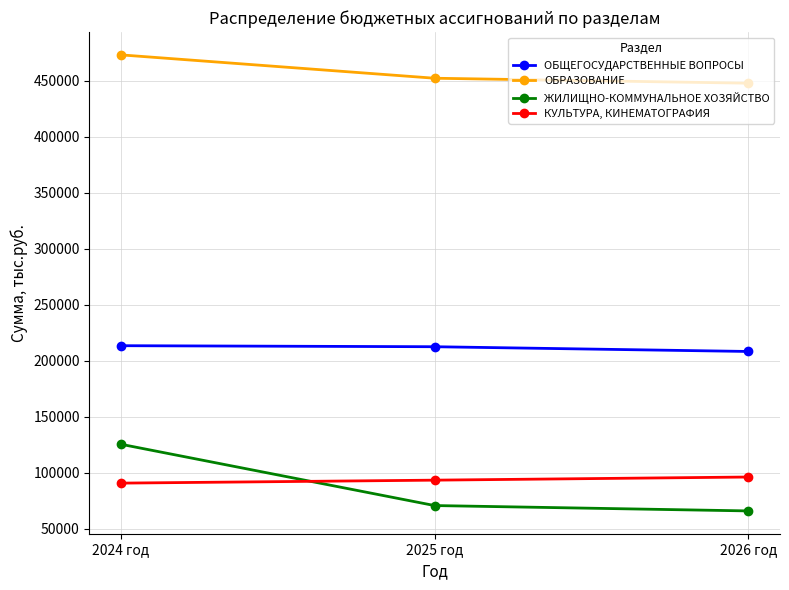

Count the number of data series in this chart.

4